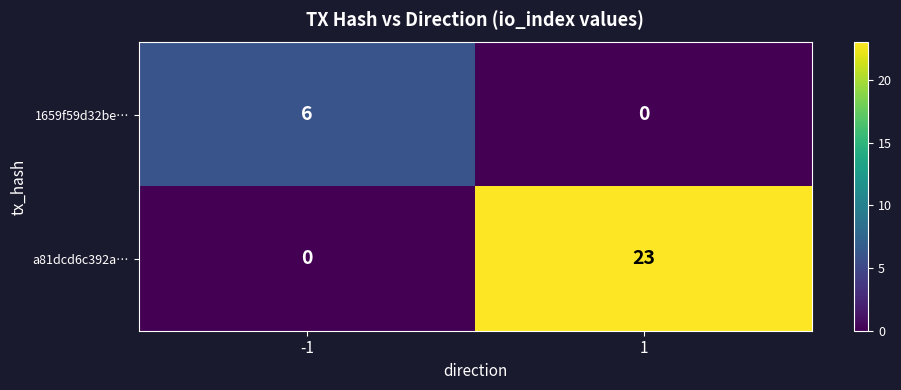

At how many categories does at least one series exceed 21?

1